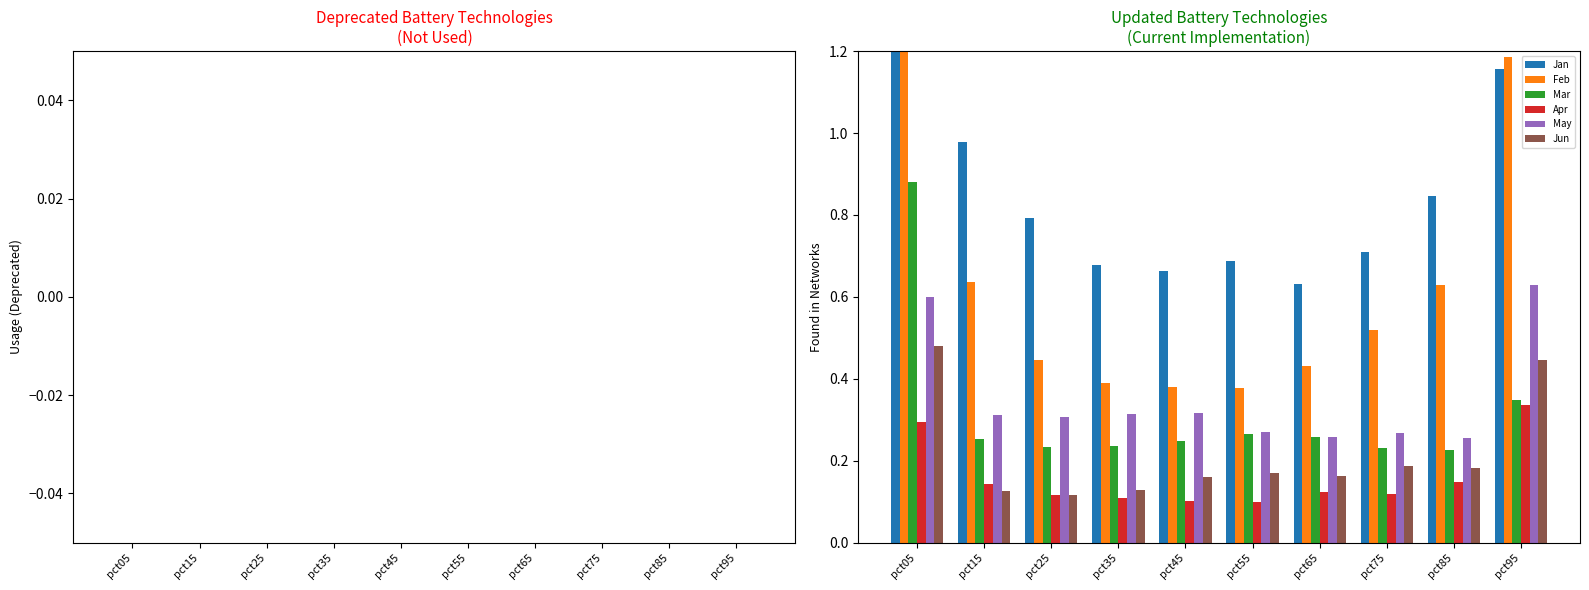

Which series has the largest range (max minus min)?

Feb